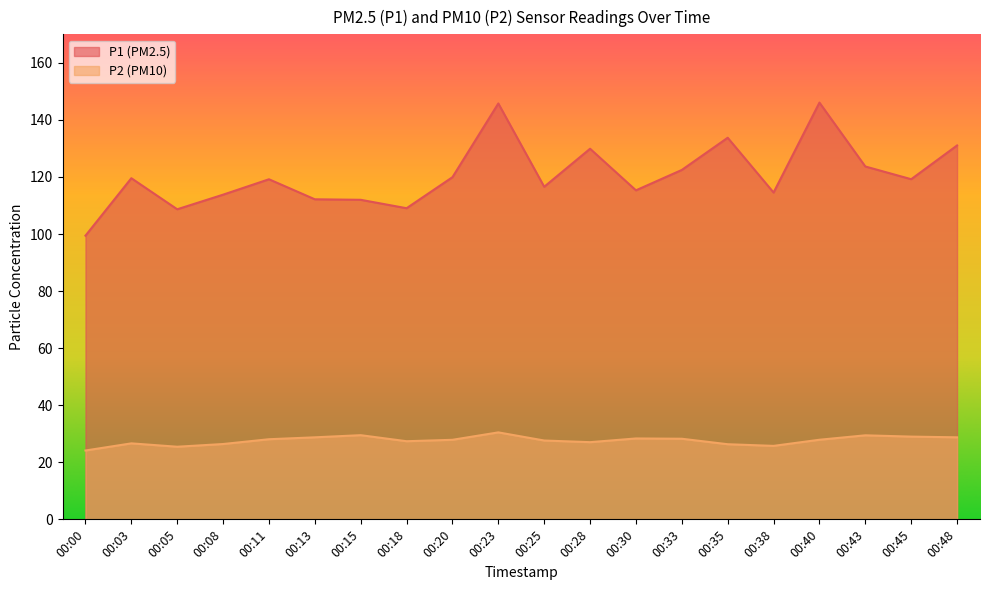

What is the difference between the maximum and minimum values in the P2 series?

6.4